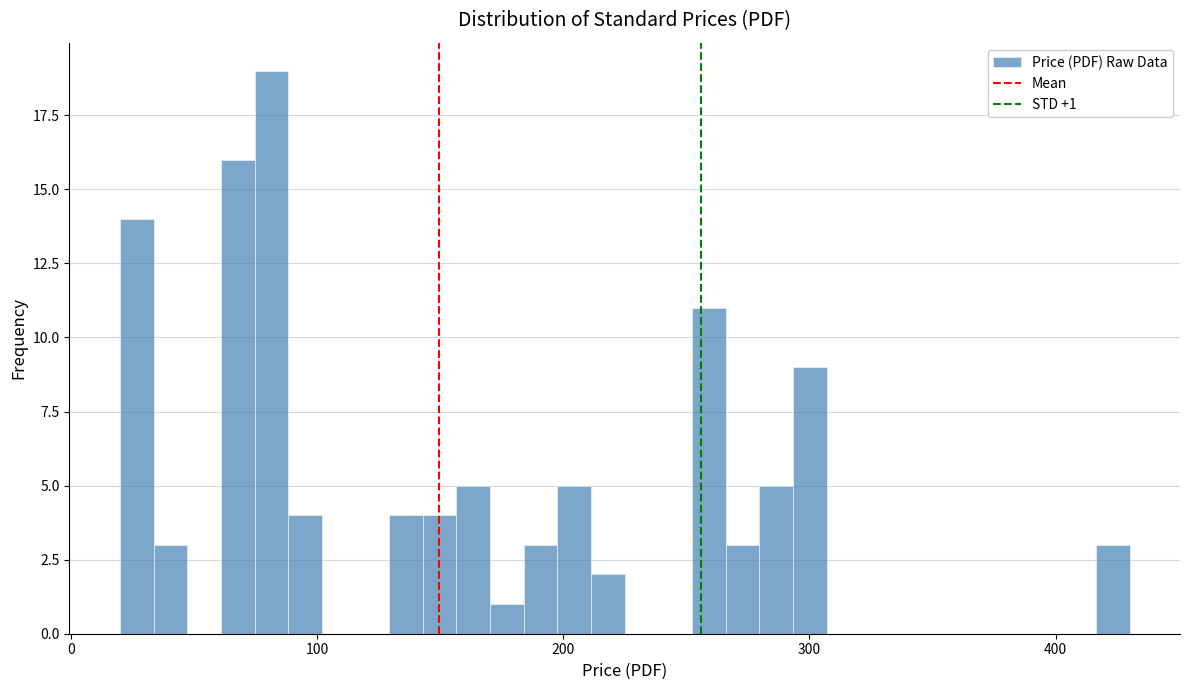

Read against the x-axis, roughly where is the centre of the tallest bar?

80